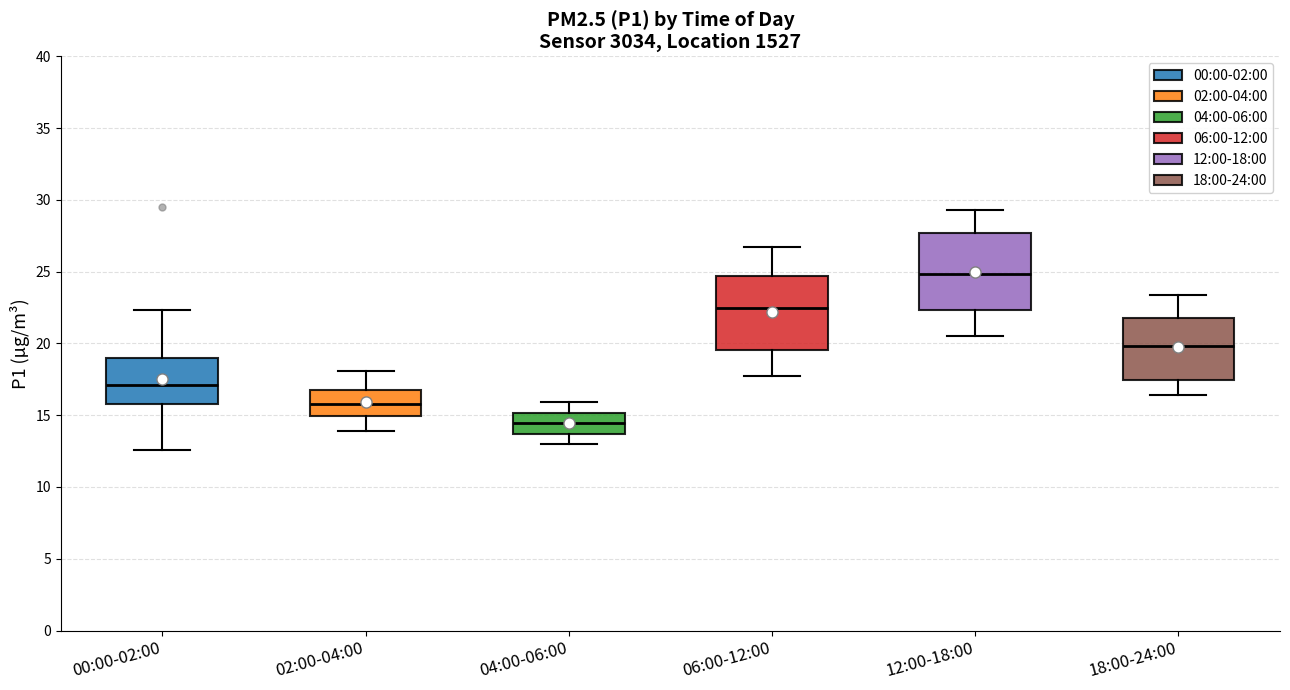

Reading left to right, read every box against the y-axis: the position of its median line, the range the box covers, and the ends of its whiskers. The values are not printed on the chart, so give them approximately, as read against the axis.

00:00-02:00: median 17.0, box 16.0 to 19.0, whiskers 12.5 to 22.5
02:00-04:00: median 16.0, box 15.0 to 16.5, whiskers 14.0 to 18.0
04:00-06:00: median 14.5, box 13.5 to 15.0, whiskers 13.0 to 16.0
06:00-12:00: median 22.5, box 19.5 to 24.5, whiskers 17.5 to 26.5
12:00-18:00: median 25.0, box 22.5 to 27.5, whiskers 20.5 to 29.5
18:00-24:00: median 20.0, box 17.5 to 22.0, whiskers 16.5 to 23.5